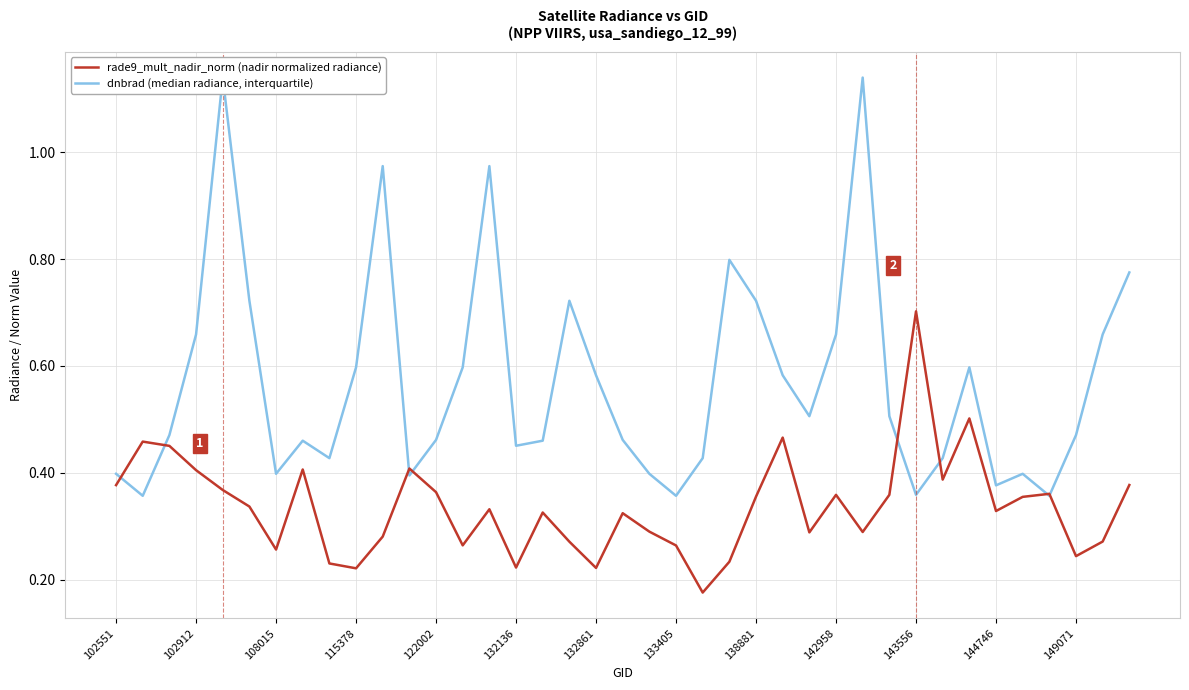

How many lines are shown in the chart?

2